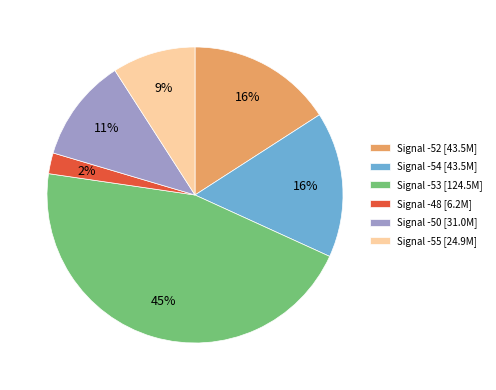

Is there any slice that represents more than half of the pie?

No